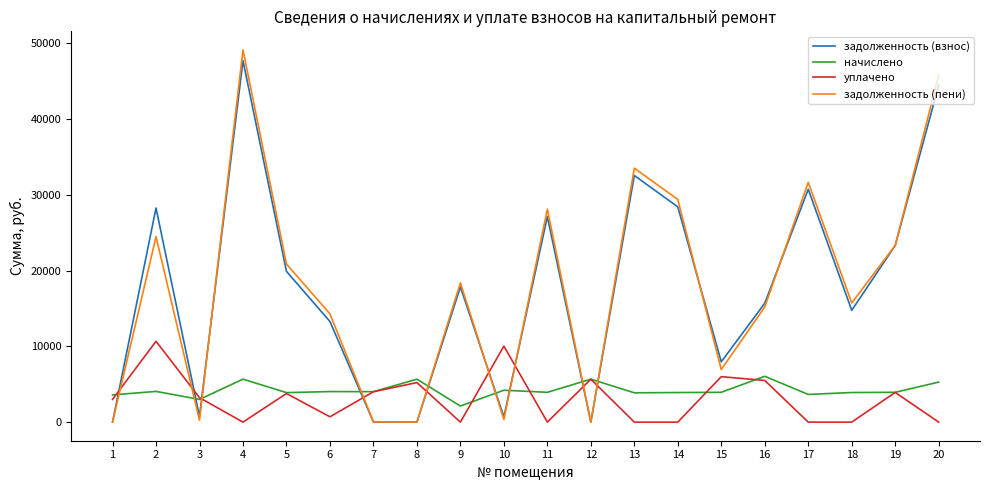

The value of уплачено at 3 is 5362.2. True or false?

False